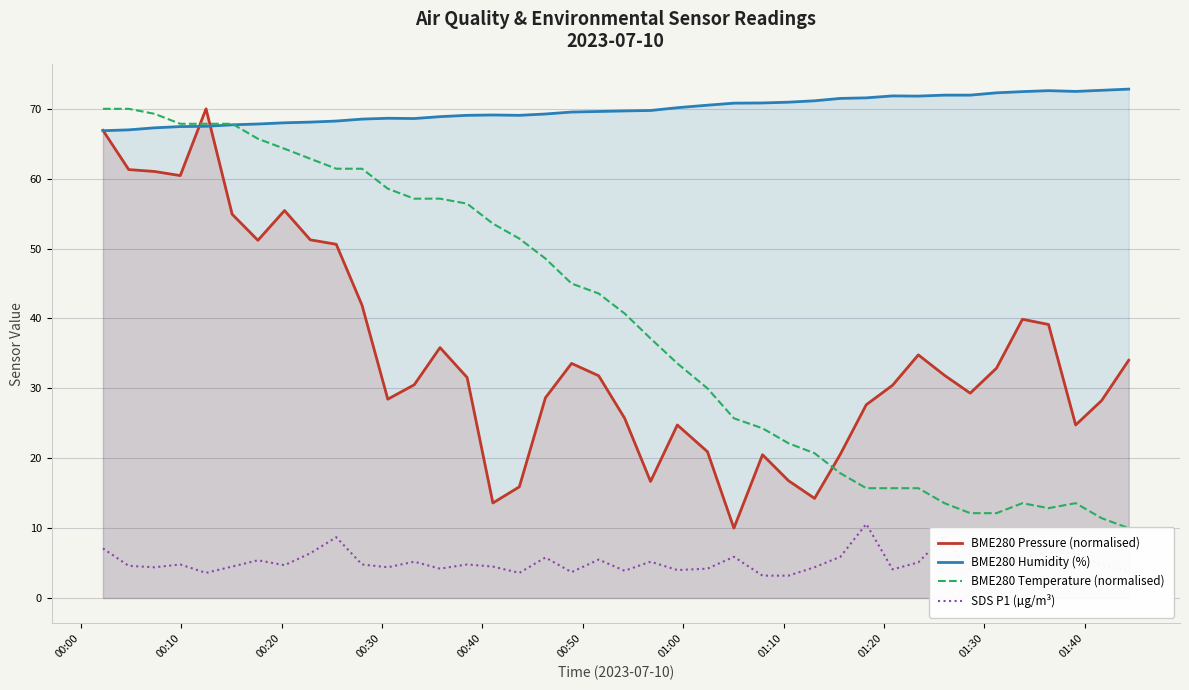

What is the maximum value for SDS P1 (µg/m³)?

10.6